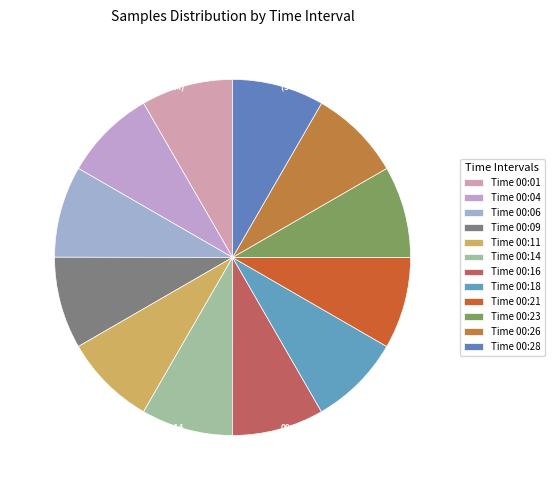

Is the sum of 00:26 8.3% (5 M) and 00:28 8.3% (5 M) greater than half?

No